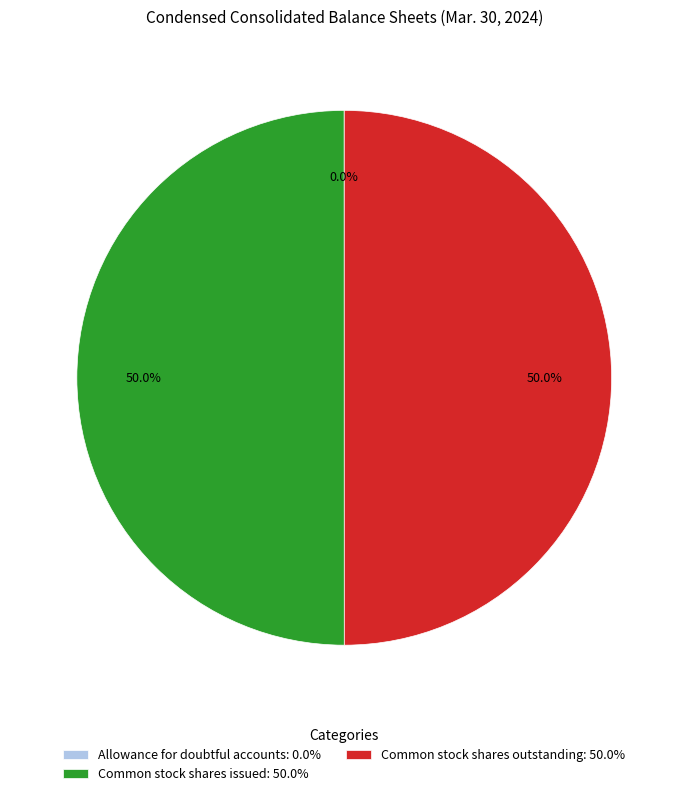

What percentage is NOT represented by Common stock shares issued: 50.0%?

50.0%